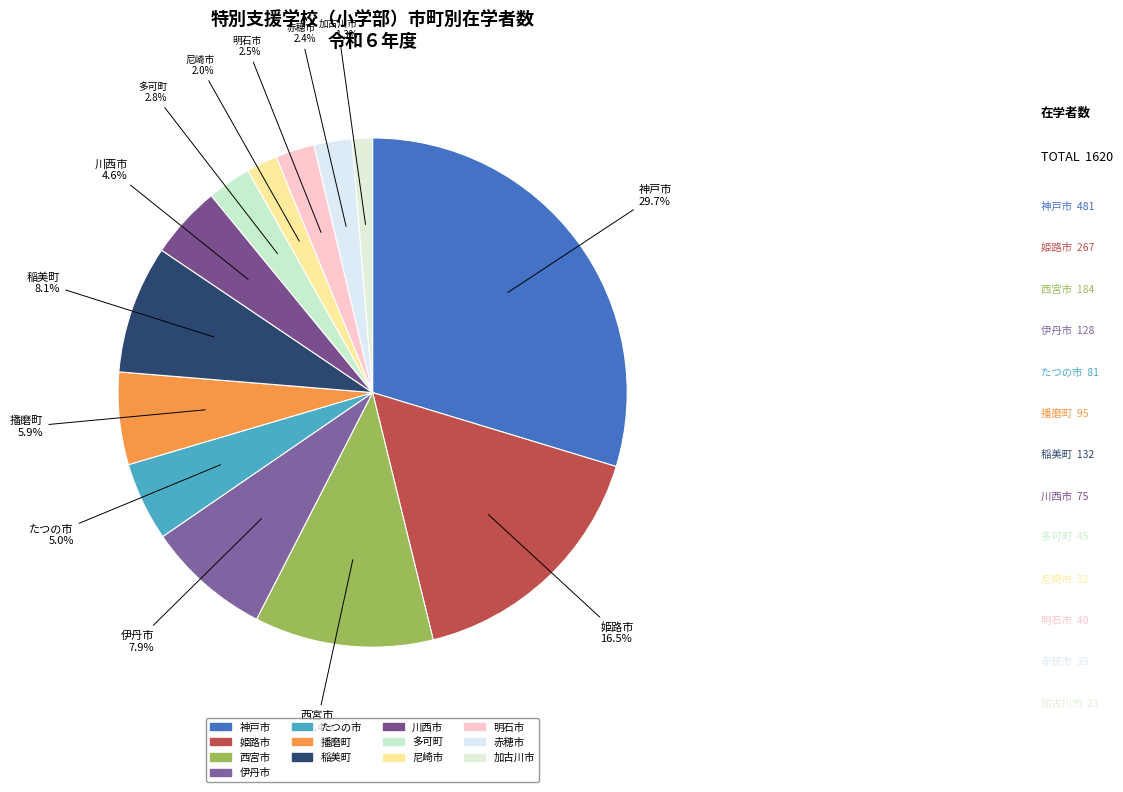

To the nearest percent, what is the difference between the 川西市 and 赤穂市 slice percentages?

2%